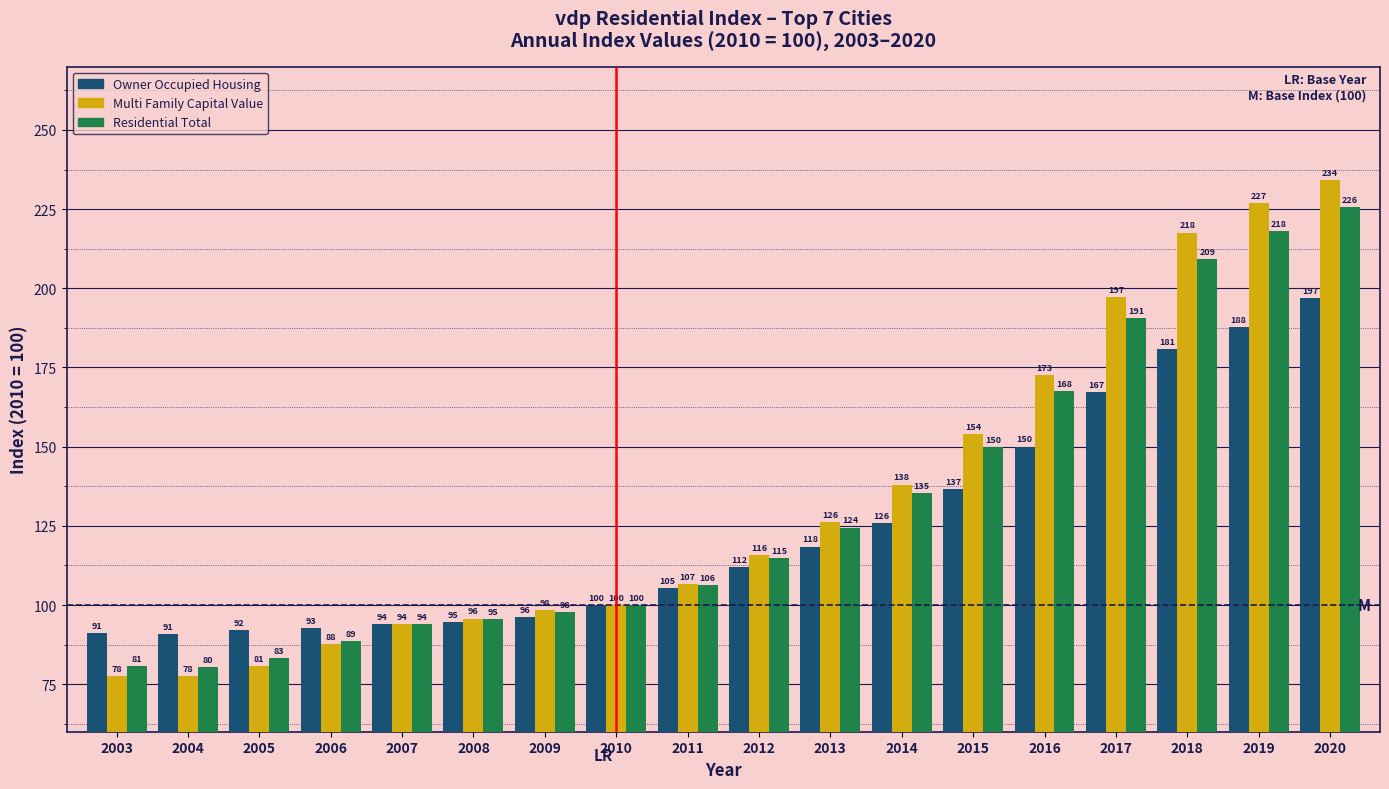

Between 2005 and 2020, which series saw the biggest shift?

Multi Family Capital Value